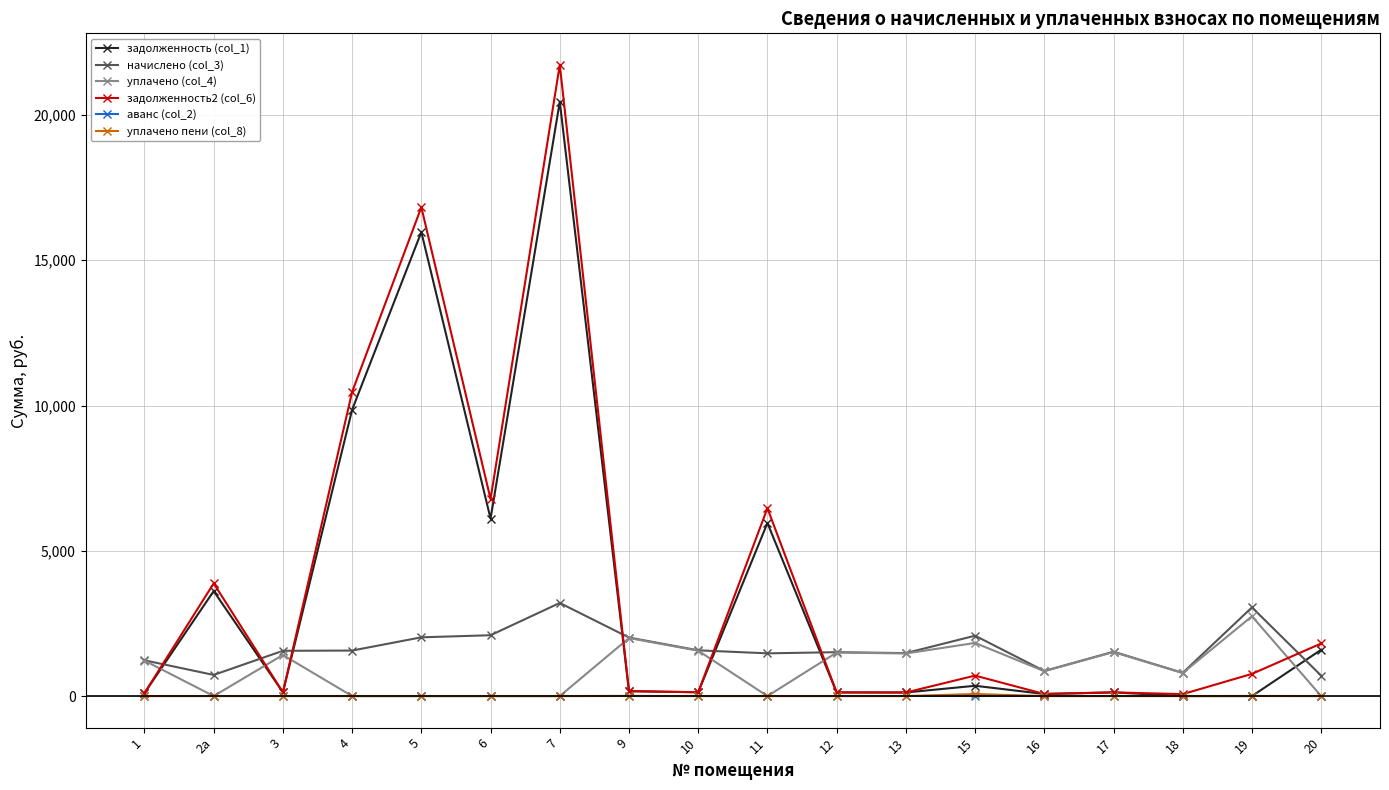

What is the value of the задолженность2 (col_6) point at the 7th from the left?

21723.1